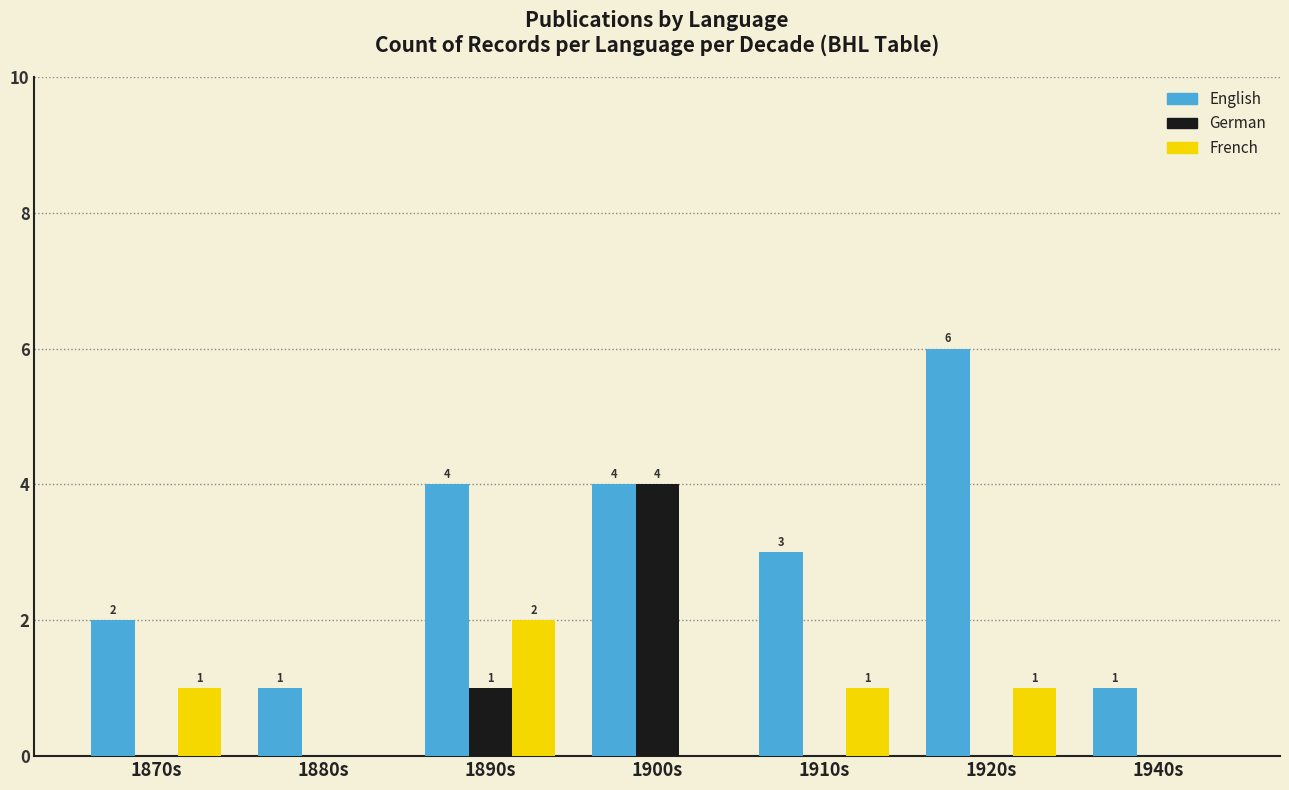

How many groups of bars are there?

7